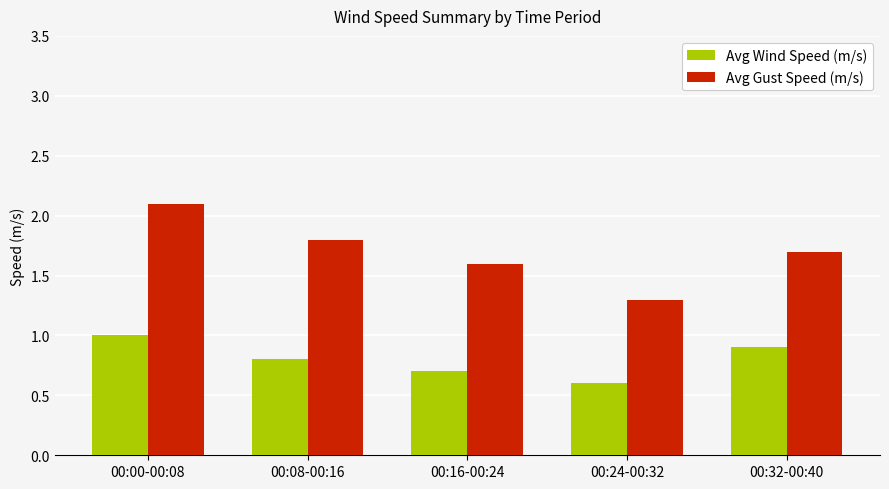

What position from the right is 00:24-00:32?

2